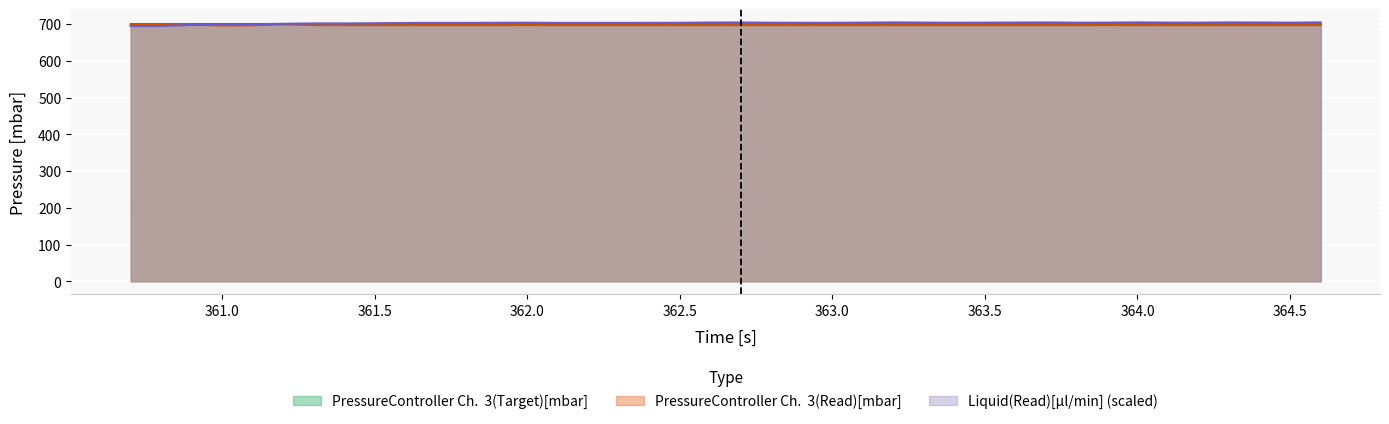

How many distinct data groups are displayed?

3